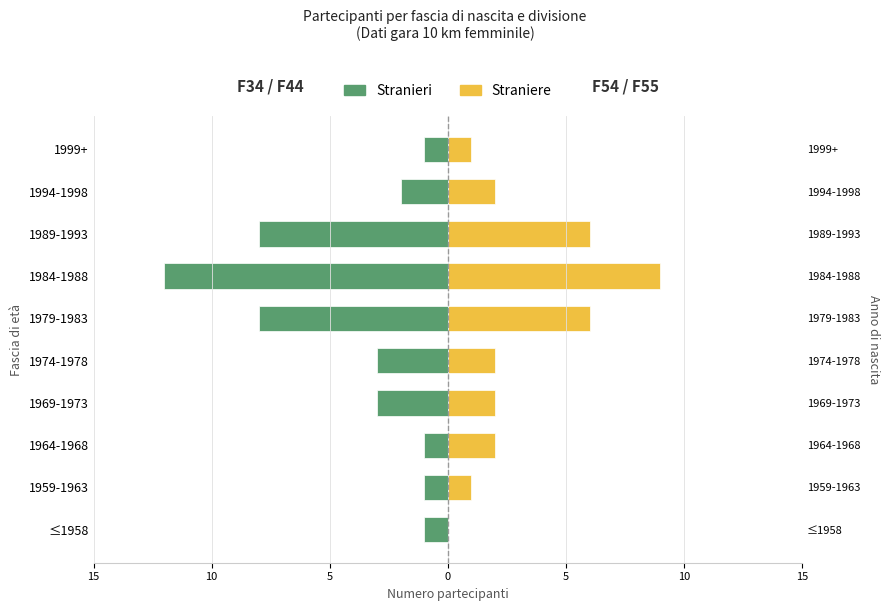

The value of Straniere at 1994-1998 is 2. True or false?

True